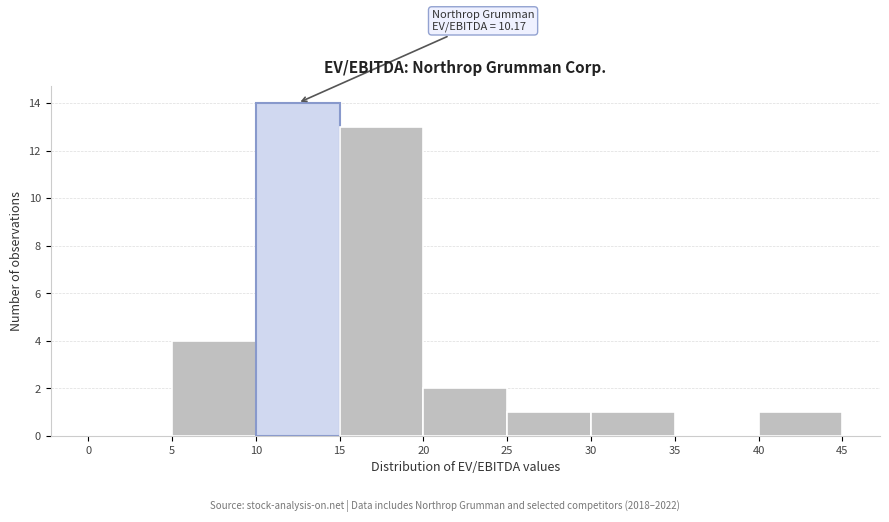

Which range on the x-axis has the tallest bar?

10 to 15